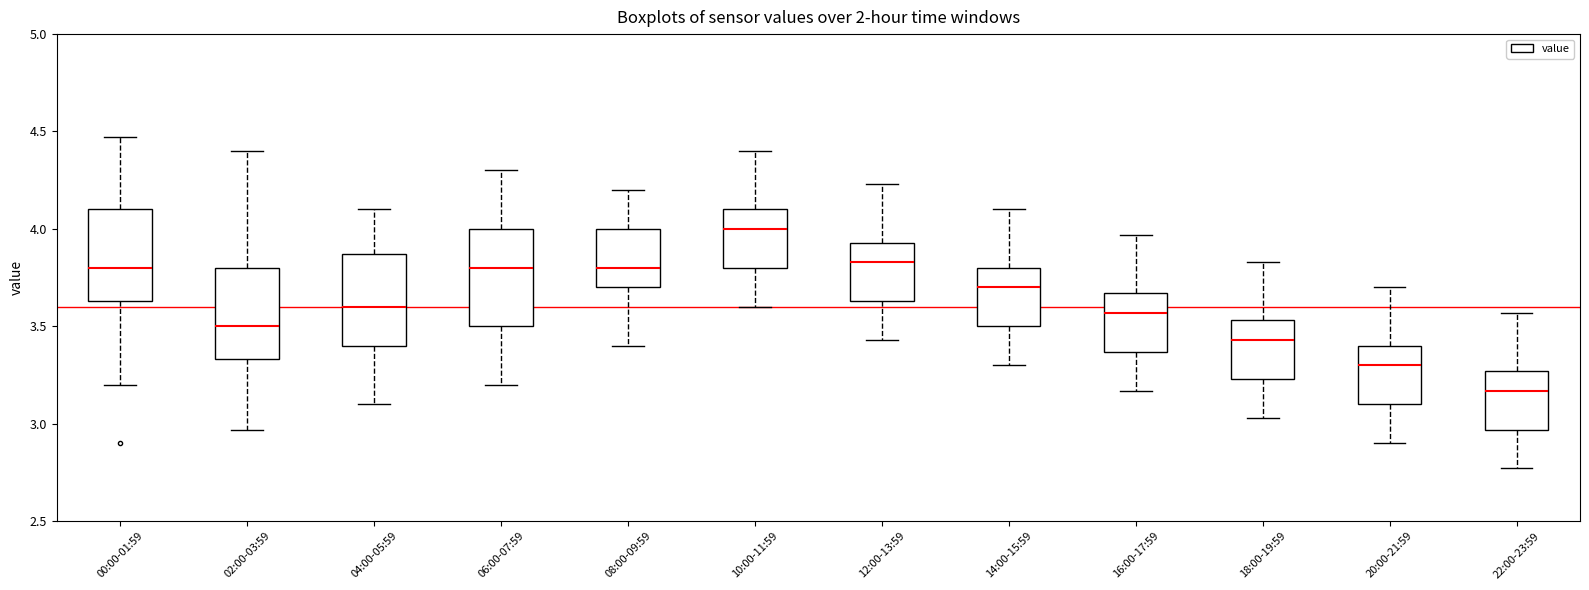

Reading left to right, read every box against the y-axis: the position of its median line, the range the box covers, and the ends of its whiskers. The values are not printed on the chart, so give them approximately, as read against the axis.

00:00-01:59: median 3.80, box 3.65 to 4.10, whiskers 3.20 to 4.45
02:00-03:59: median 3.50, box 3.35 to 3.80, whiskers 2.95 to 4.40
04:00-05:59: median 3.60, box 3.40 to 3.85, whiskers 3.10 to 4.10
06:00-07:59: median 3.80, box 3.50 to 4.00, whiskers 3.20 to 4.30
08:00-09:59: median 3.80, box 3.70 to 4.00, whiskers 3.40 to 4.20
10:00-11:59: median 4.00, box 3.80 to 4.10, whiskers 3.60 to 4.40
12:00-13:59: median 3.85, box 3.65 to 3.95, whiskers 3.45 to 4.25
14:00-15:59: median 3.70, box 3.50 to 3.80, whiskers 3.30 to 4.10
16:00-17:59: median 3.55, box 3.35 to 3.65, whiskers 3.15 to 3.95
18:00-19:59: median 3.45, box 3.25 to 3.55, whiskers 3.05 to 3.85
20:00-21:59: median 3.30, box 3.10 to 3.40, whiskers 2.90 to 3.70
22:00-23:59: median 3.15, box 2.95 to 3.25, whiskers 2.75 to 3.55